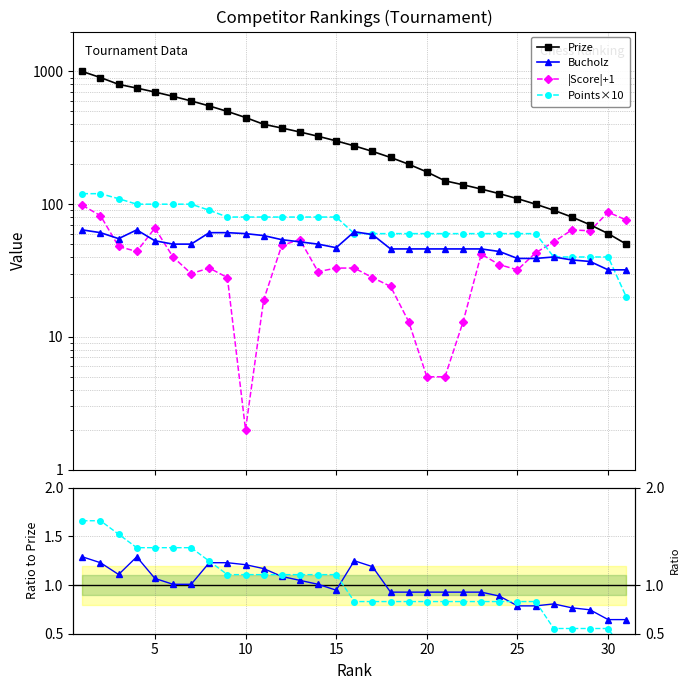

True or false: Bucholz ratio and |Score|+1 cross at least once.

False